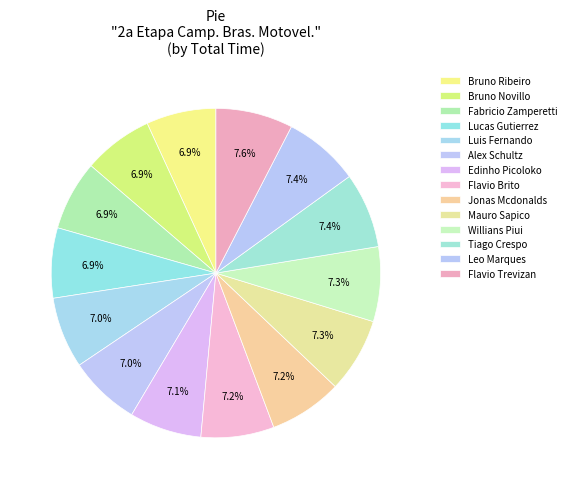

What is the ratio of the value at Mauro Sapico to the value at Luis Fernando?

1.0